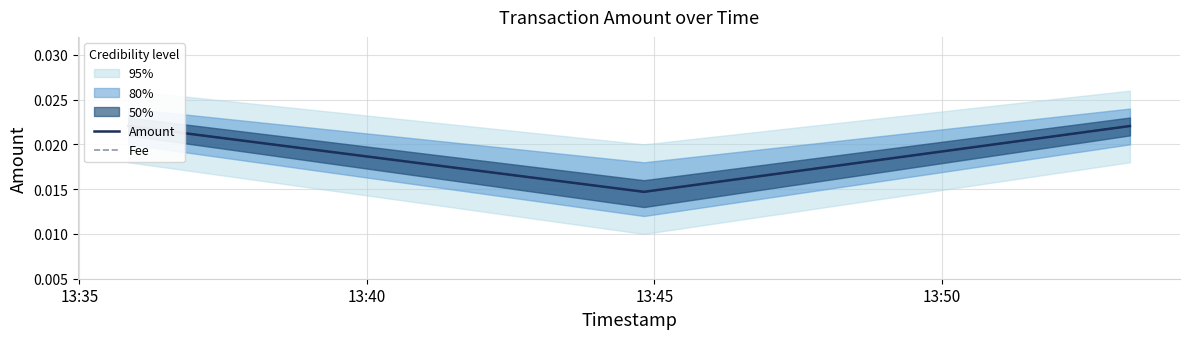

Rank the series by their maximum value, from highest to lowest.

Amount, Fee